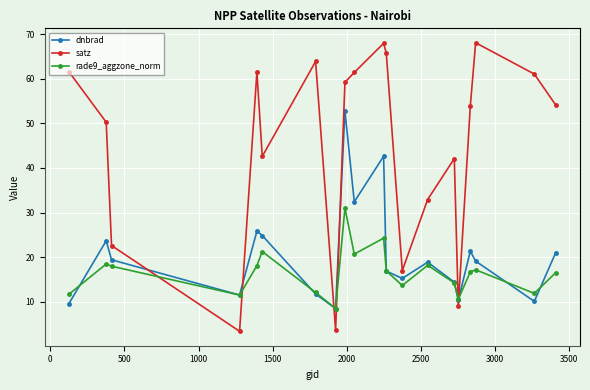

At how many categories does at least one series exceed 7?

20